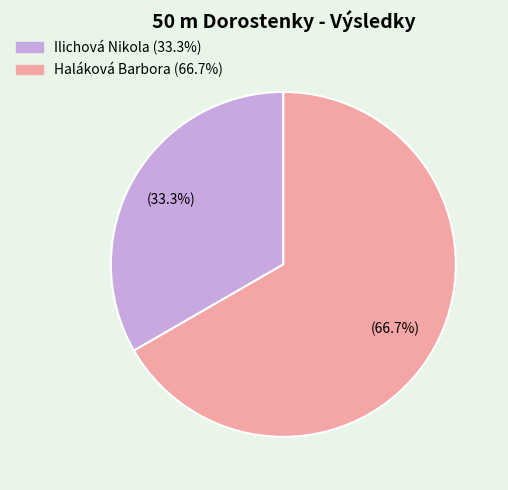

Combined, what portion of the pie is Ilichová Nikola and Haláková Barbora?

100.0%